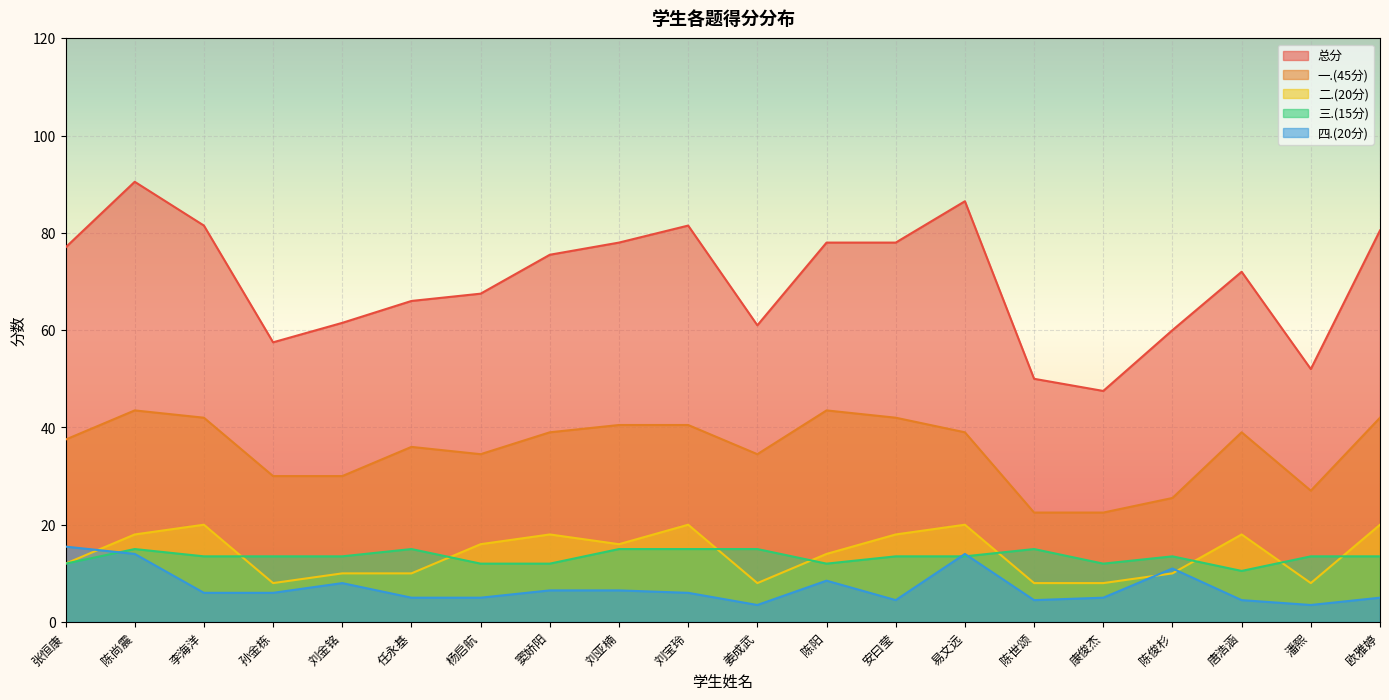

What is the maximum value for 总分?

90.5